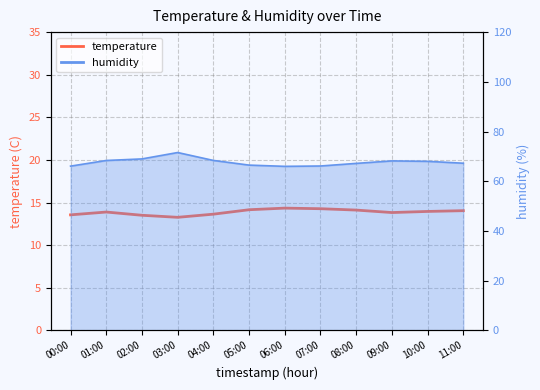

At which category does the chart reach its peak across all series?

06:00